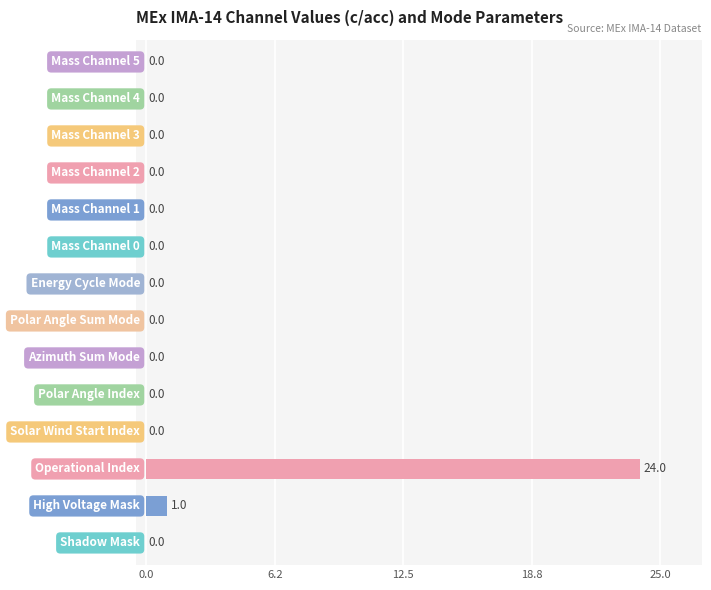

What is the average value?

2